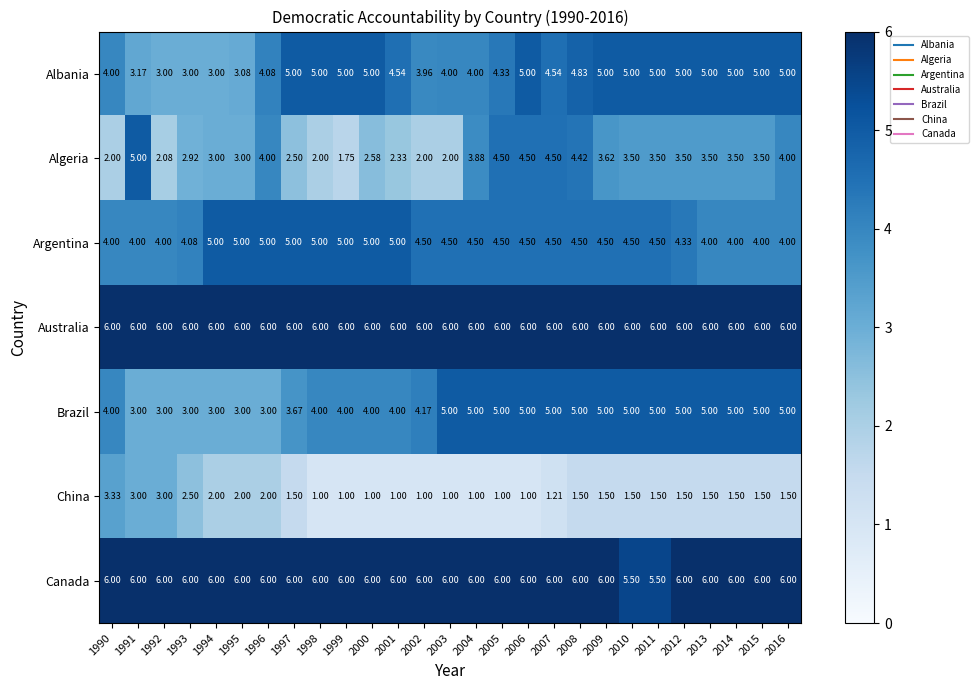

At how many categories does at least one series exceed 5?

27